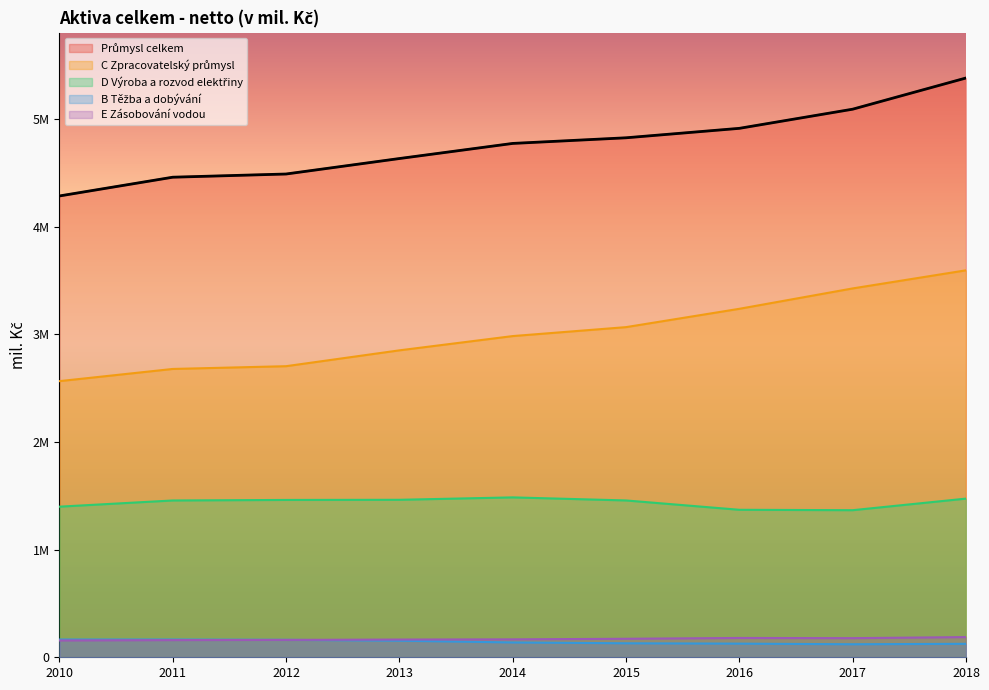

Which series changed the most between 2015 and 2017?

C Zpracovatelský průmysl